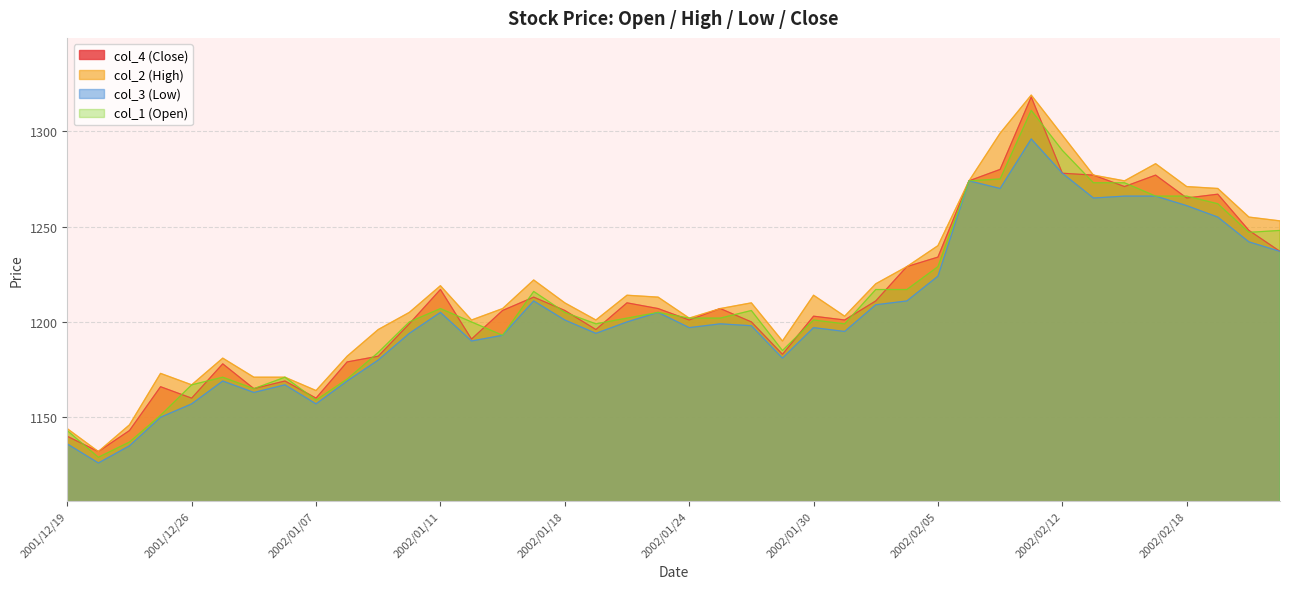

What are all the series names shown in the legend?

col_4 (Close), col_2 (High), col_3 (Low), col_1 (Open)